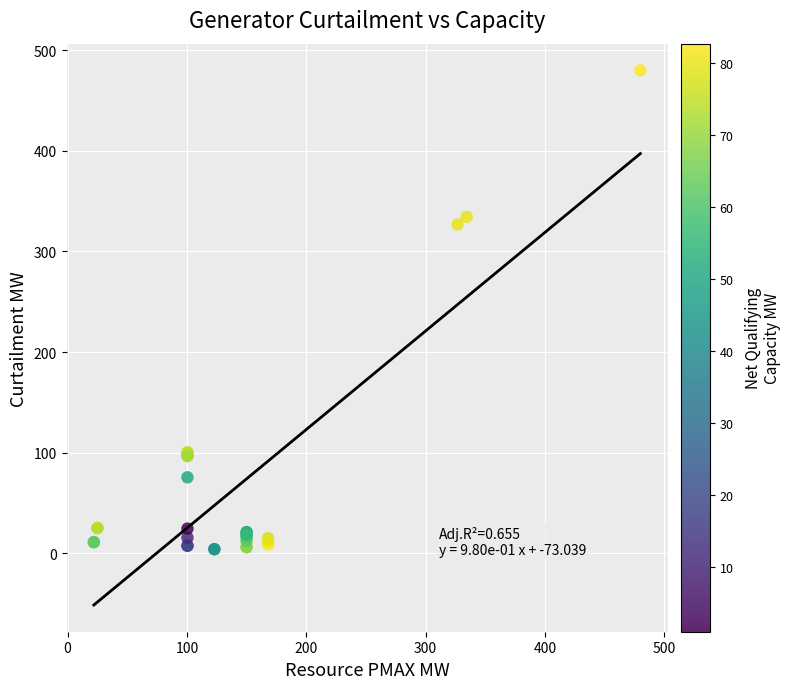

What Y value in the scatter plot is closest to 242?

326.8